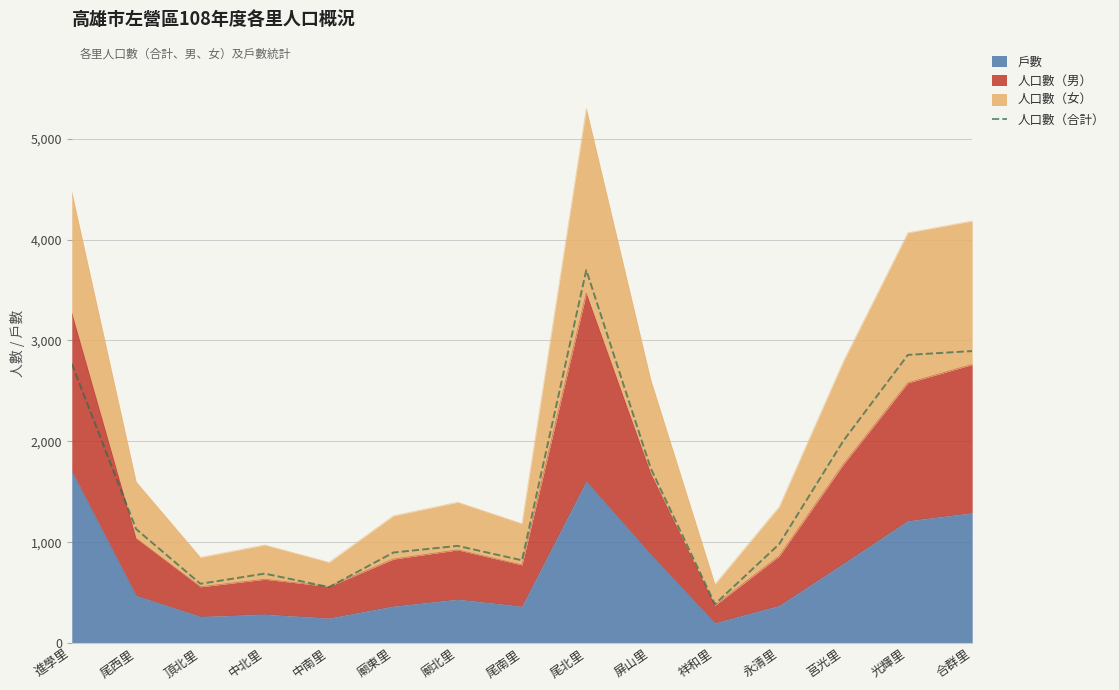

True or false: the data shows 2857 at 光輝里.

True